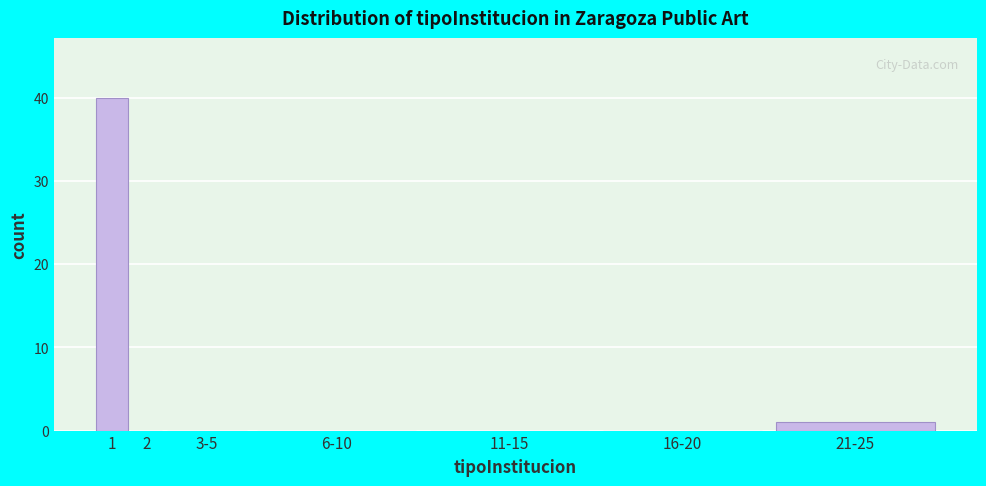

Reading right to left, extract all data points from this chart.

21-25=1	16-20=0	11-15=0	6-10=0	3-5=0	2=0	1=40